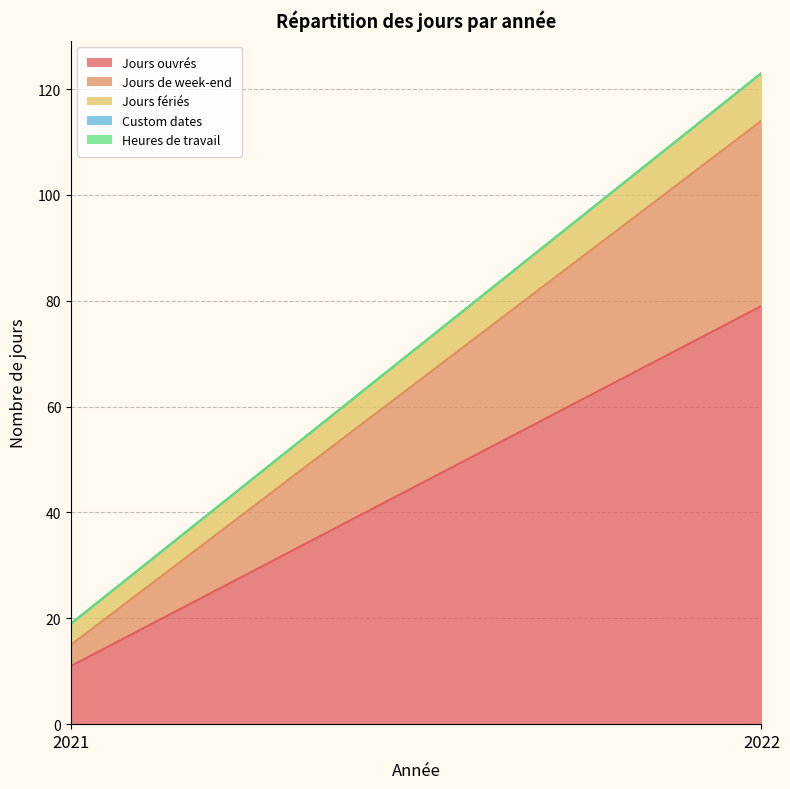

What is the sum of all Jours ouvrés values?

90